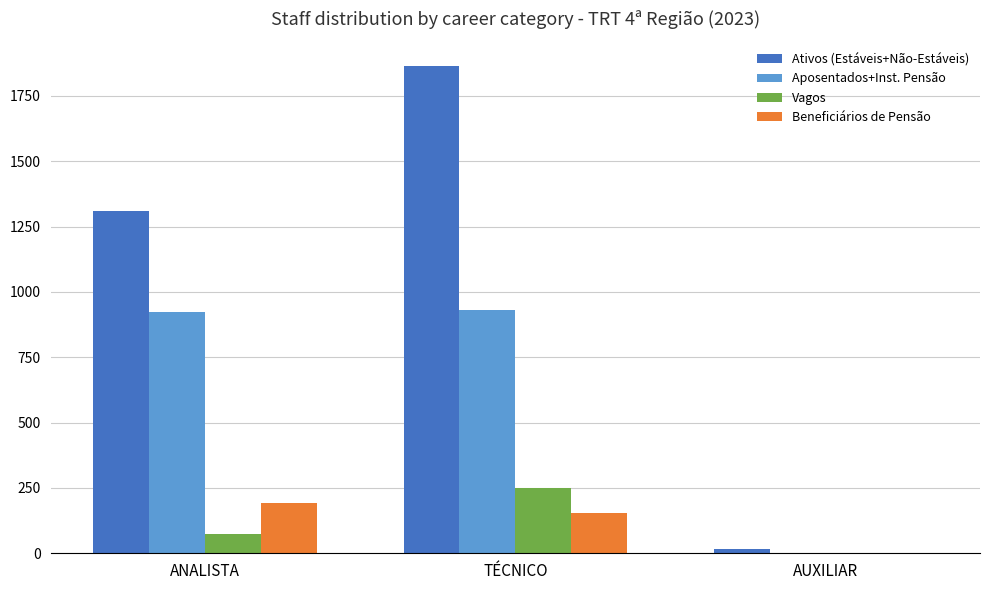

Which series has the largest total across all categories?

Ativos (Estáveis+Não-Estáveis)